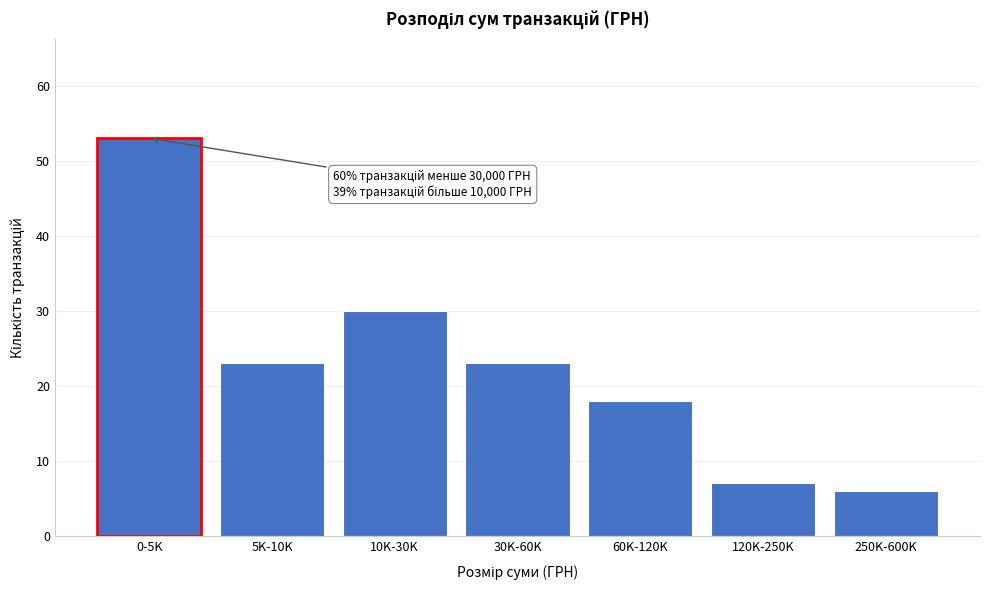

Reading left to right, what are all the values shown in this chart?

53	23	30	23	18	7	6